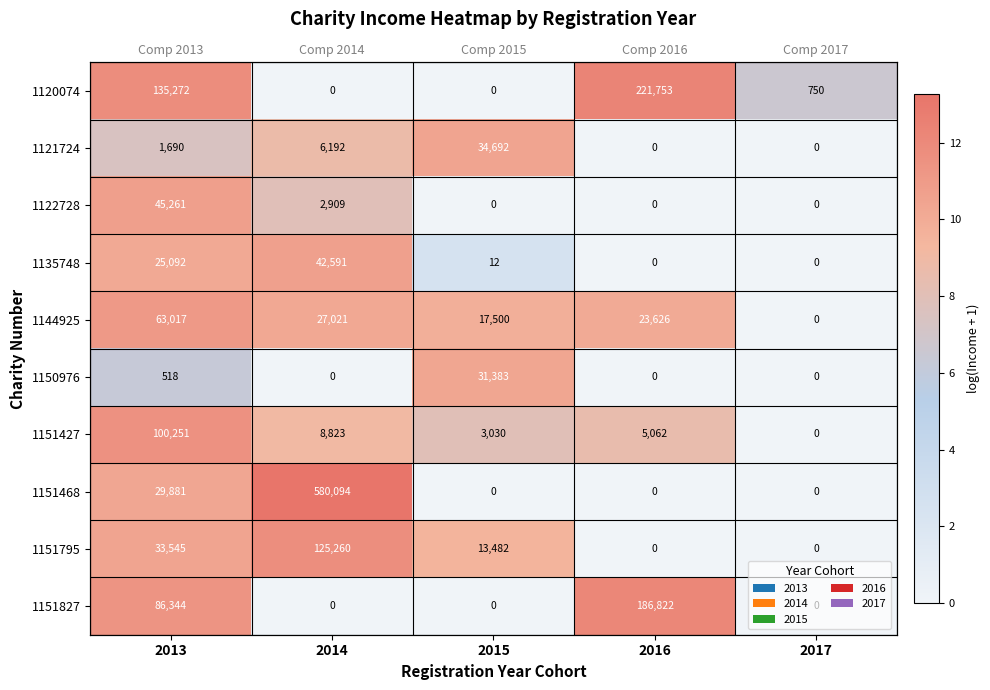

True or false: 1150976 has a value of 4.6 at 2017.

False